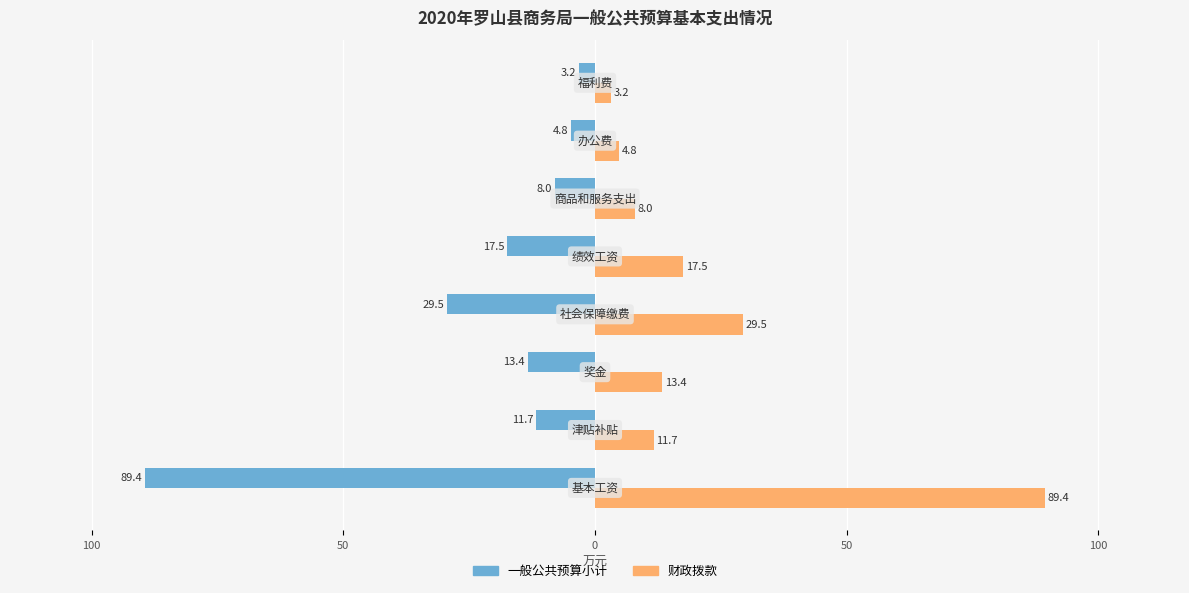

What are all the series names shown in the legend?

一般公共预算小计, 财政拨款